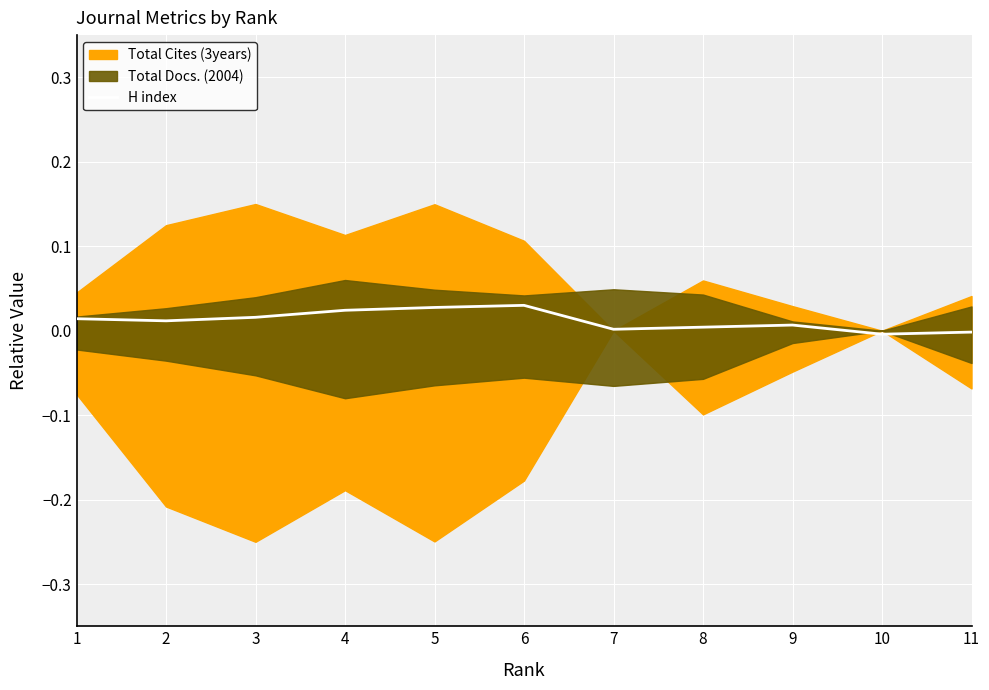

What is the sum of all values?

0.1